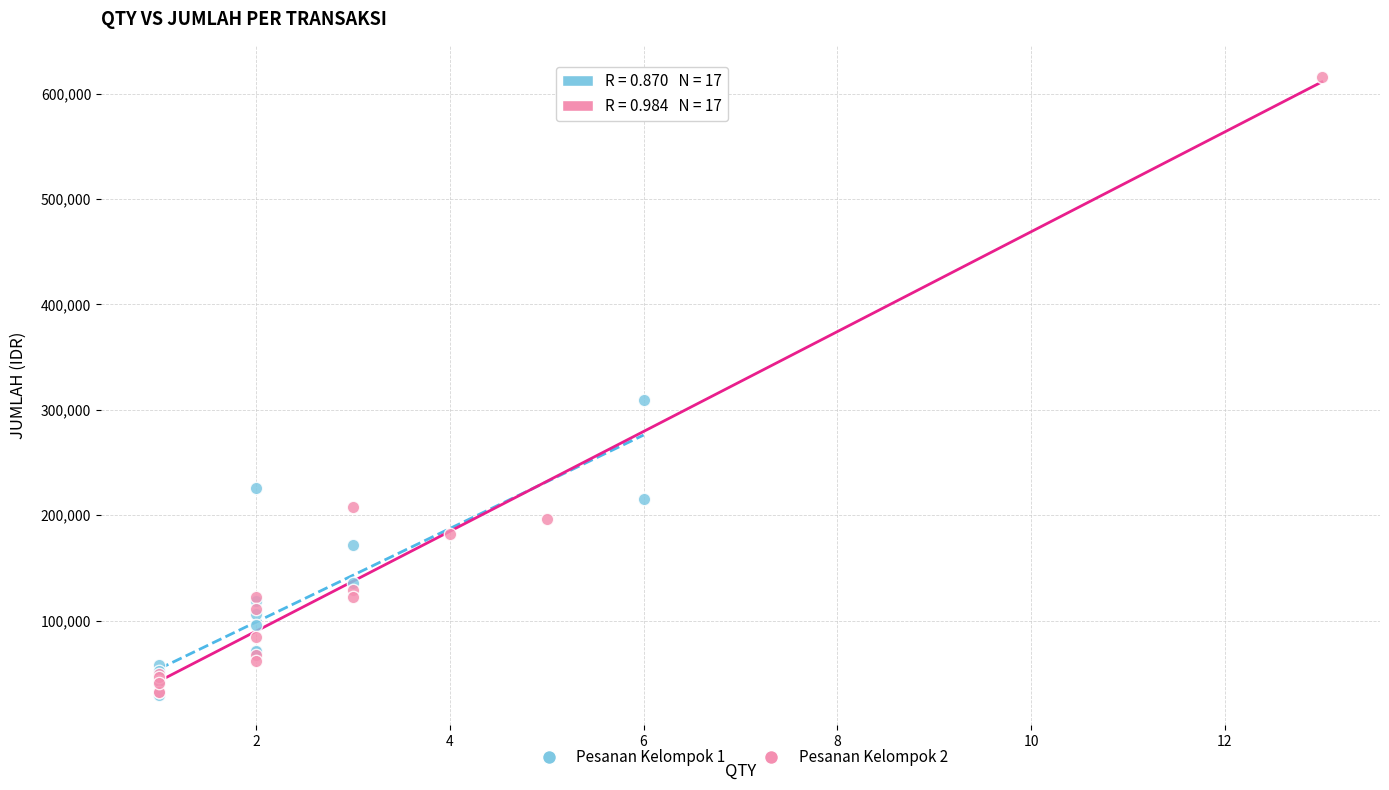

Which series has the widest spread of Y values?

Pesanan Kelompok 2